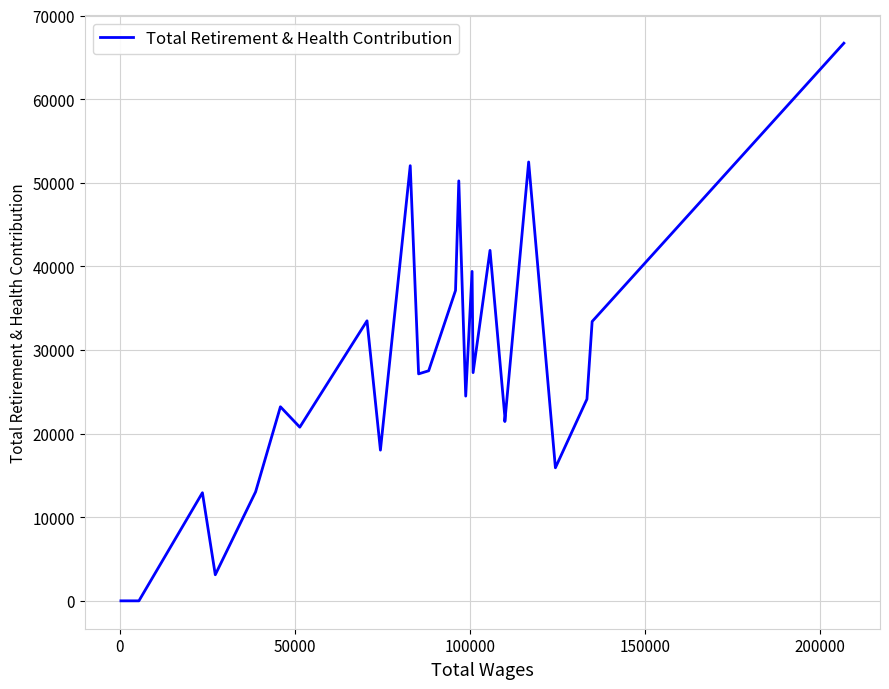

What is the difference between the maximum and minimum values?

66690